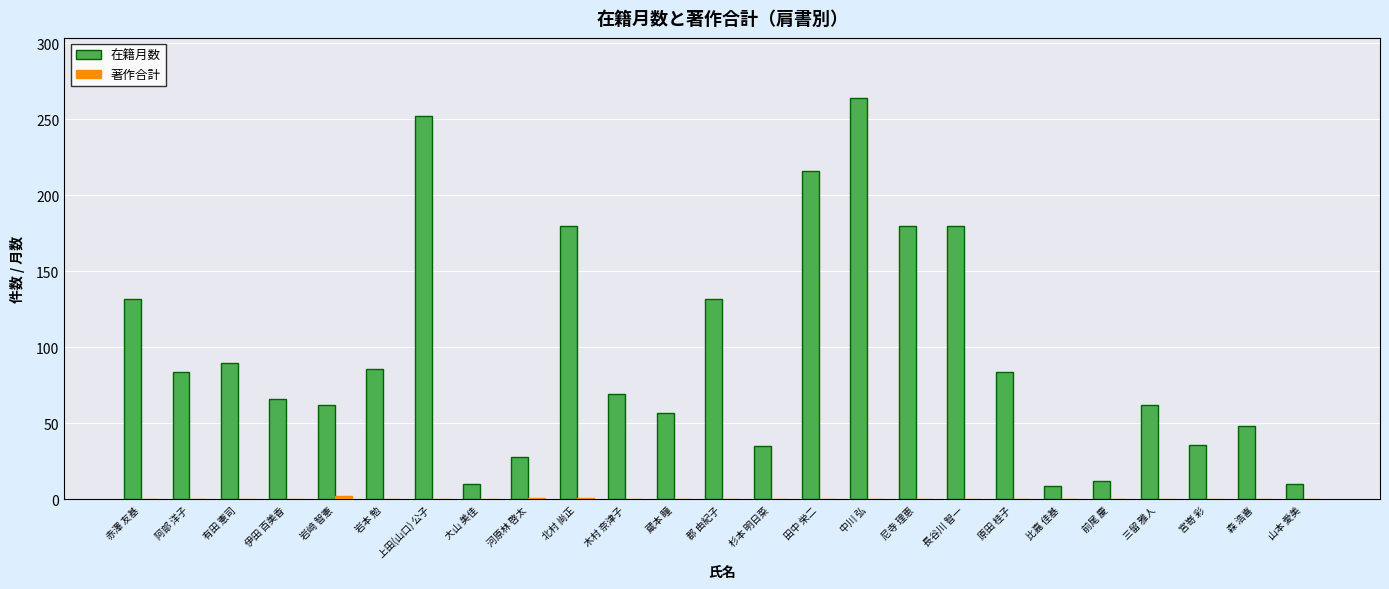

What is the highest value of the 在籍月数 series?

264